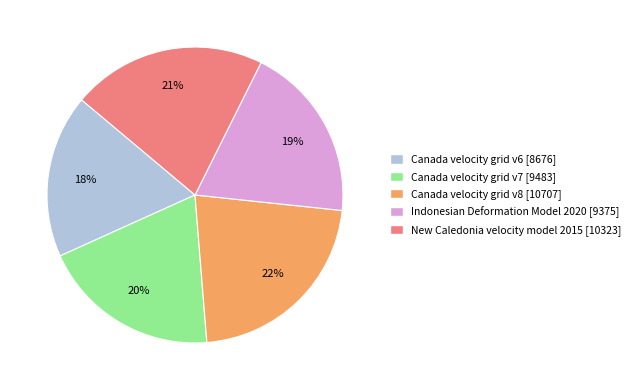

To the nearest percent, what percentage of the pie is Canada velocity grid v7?

20%